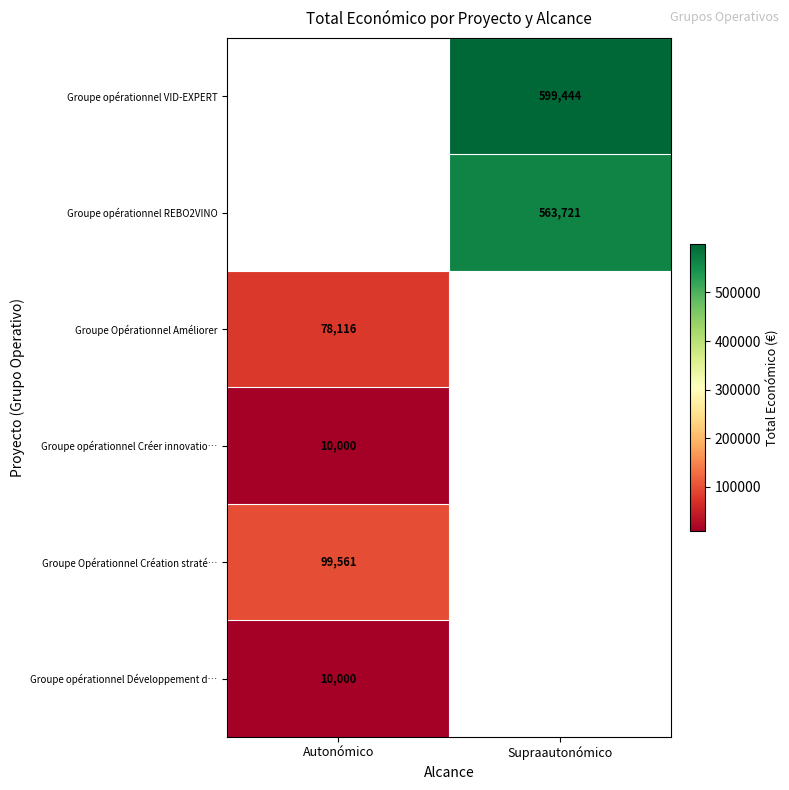

True or false: Groupe Opérationnel Création straté… has a value of 60881 at Autonómico.

False